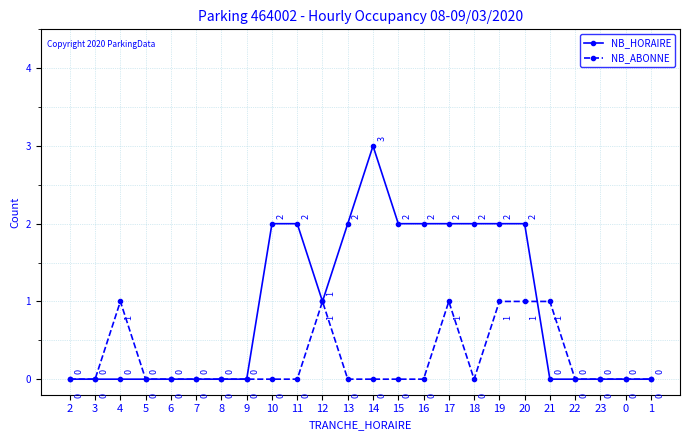

Does the chart display data point markers on the line(s)?

Yes